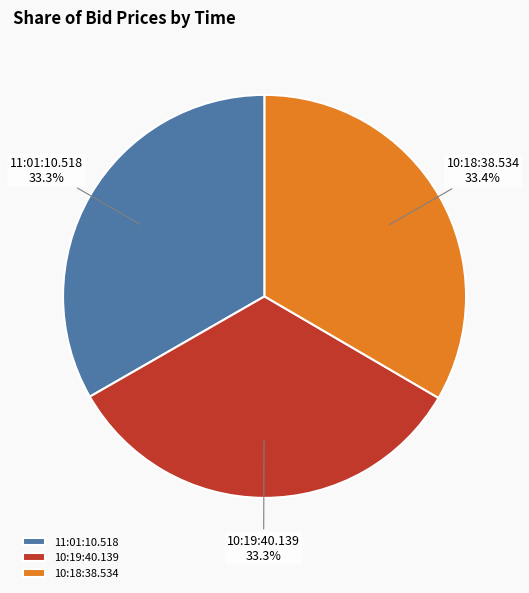

To the nearest percent, what portion does 10:18:38.534 represent?

33%